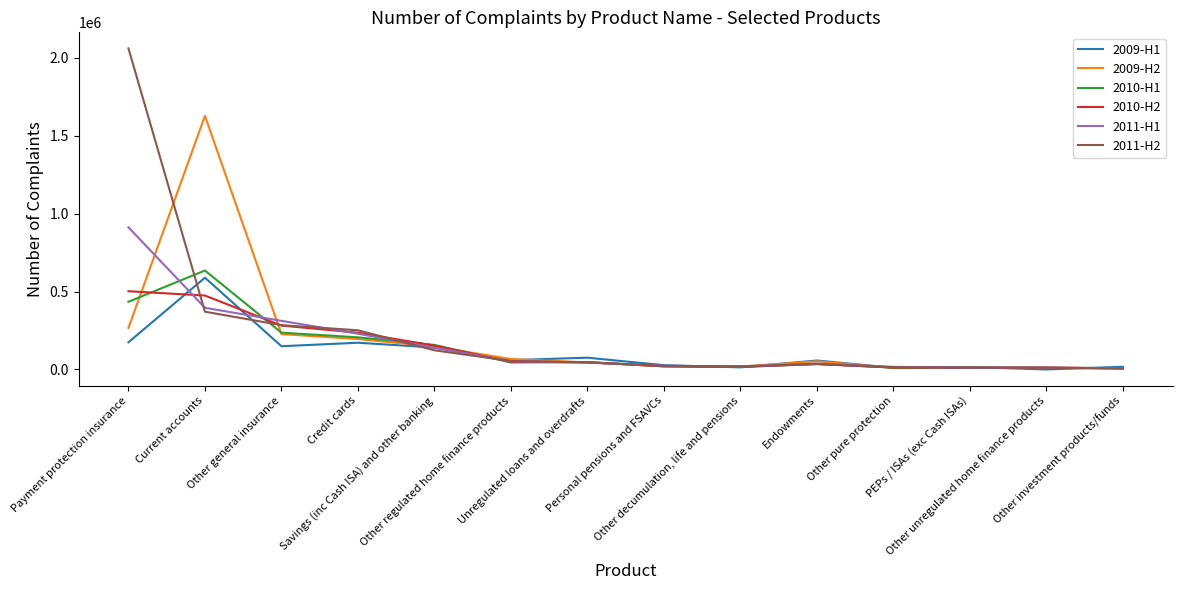

What is the difference between the second highest and minimum values in the 2009-H2 series?

258319